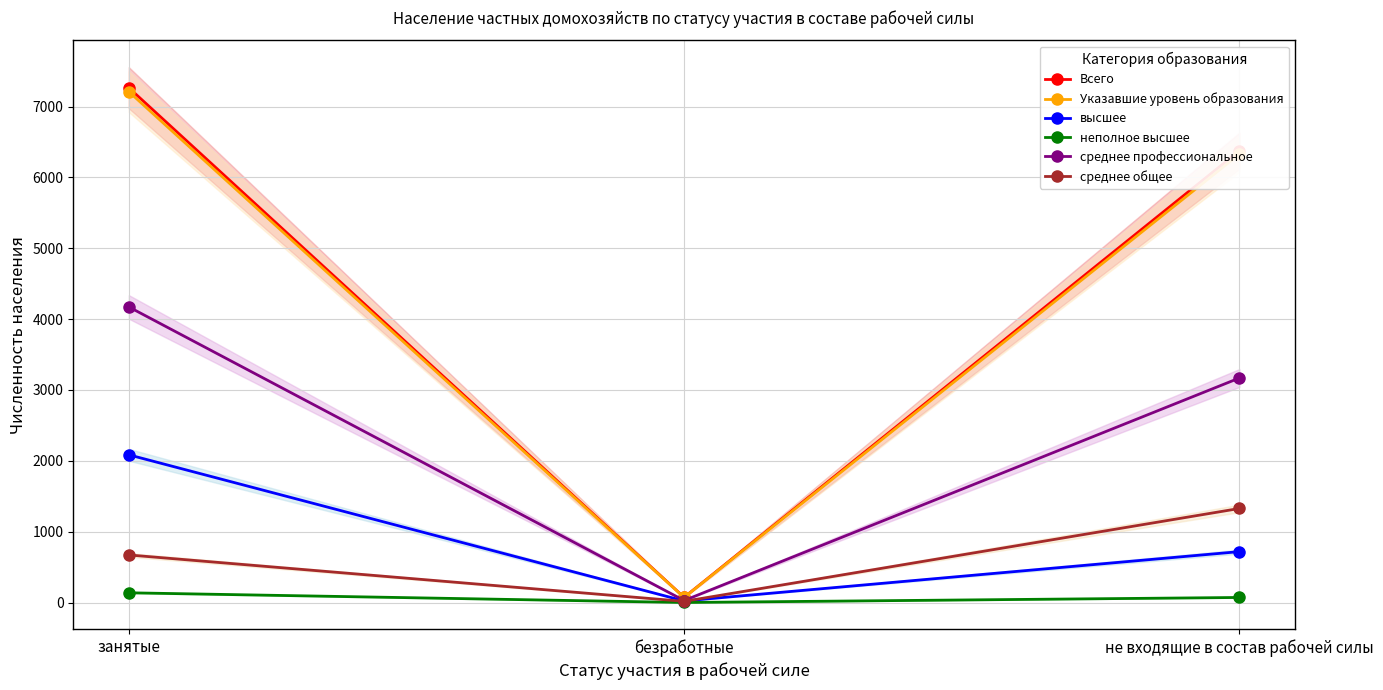

Is the value of Всего at не входящие в состав рабочей силы greater than the value of среднее общее at занятые?

Yes